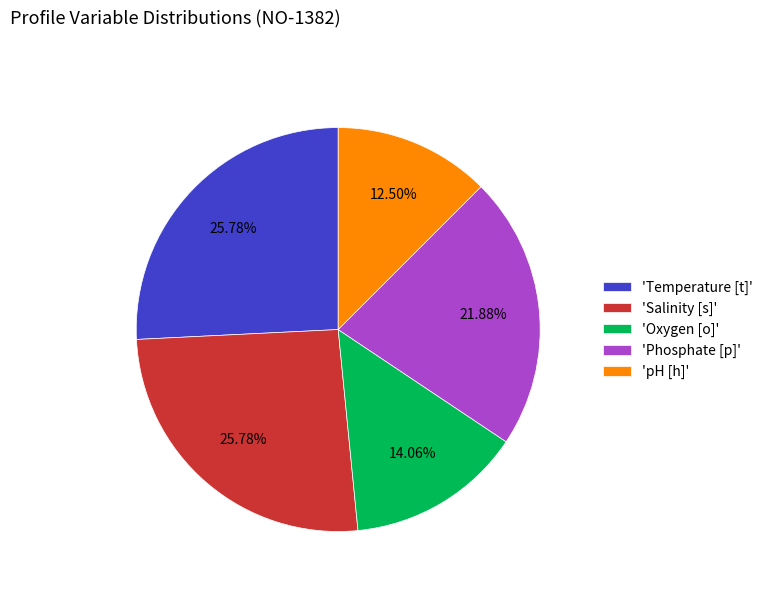

How many segments does this pie chart have?

5